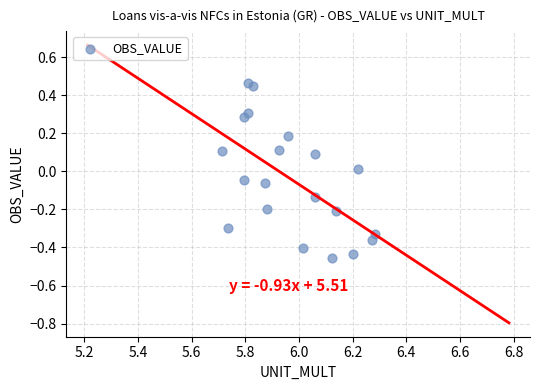

What is the range of X values (max minus min)?

0.6